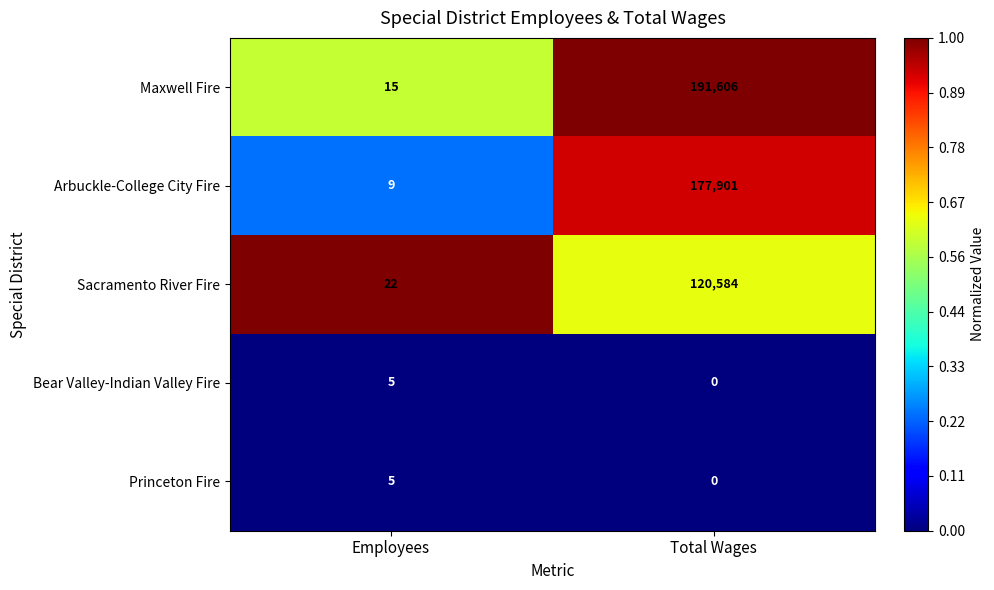

What is the spread (max minus min) of values at Employees?

17